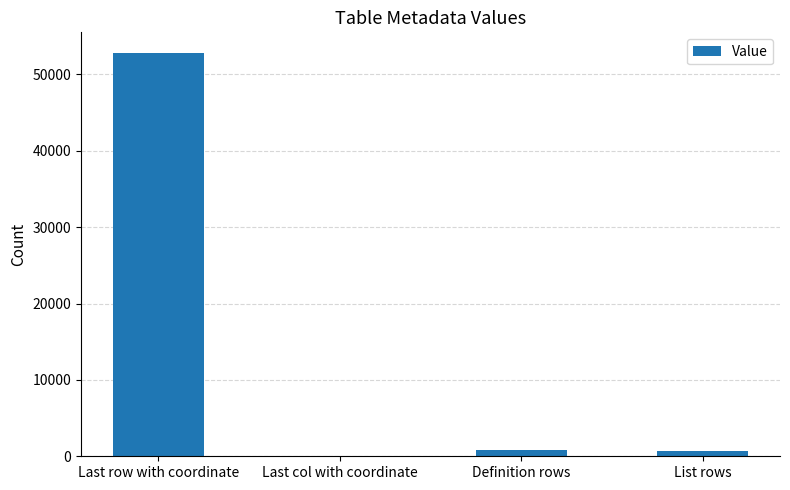

What is the sum of all values?

54400